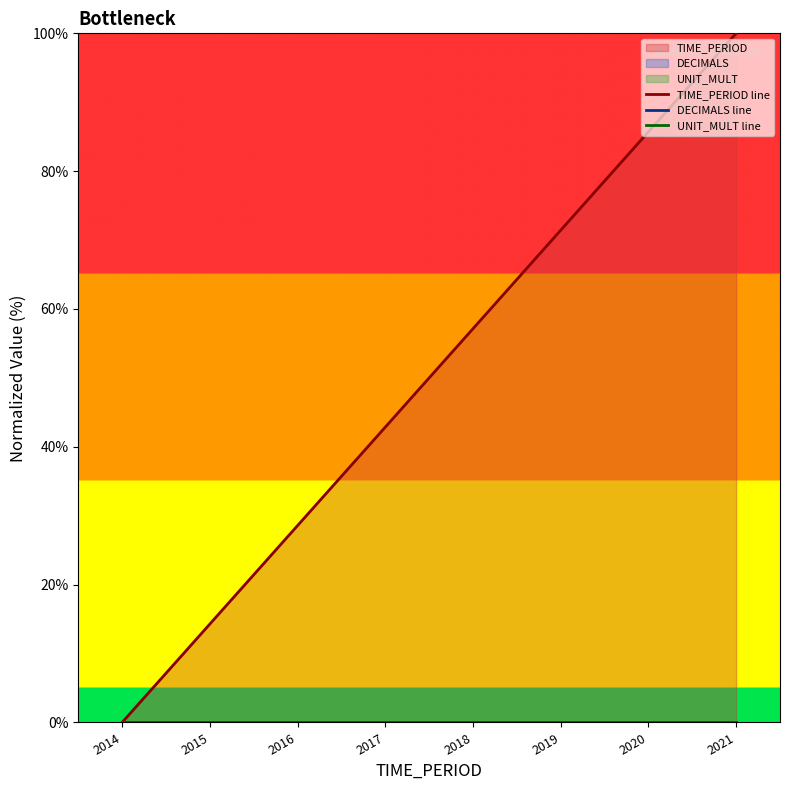

True or false: TIME_PERIOD line has more than 2 points higher than both neighbors.

False